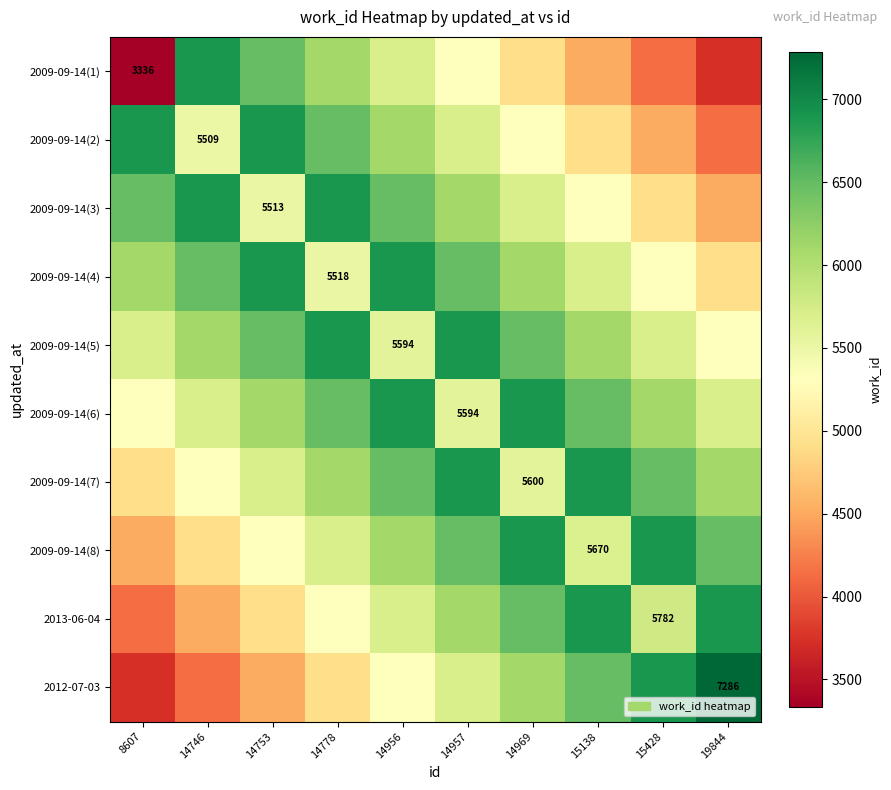

What value does the 2009-09-14(6) series have at 15428, to the nearest 10?

6100